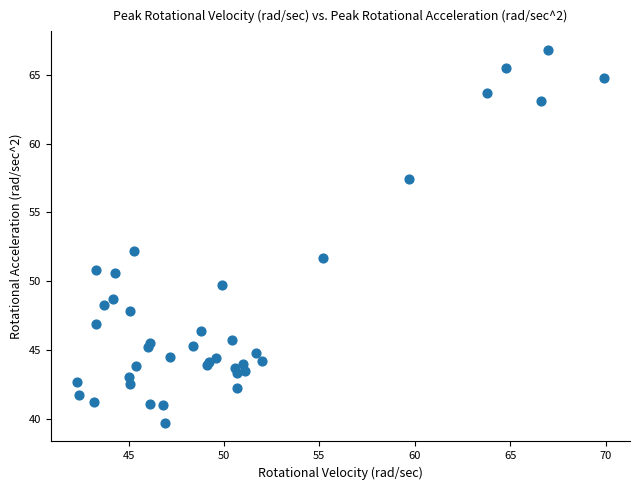

What Y value in the scatter plot is closest to 53?

52.2